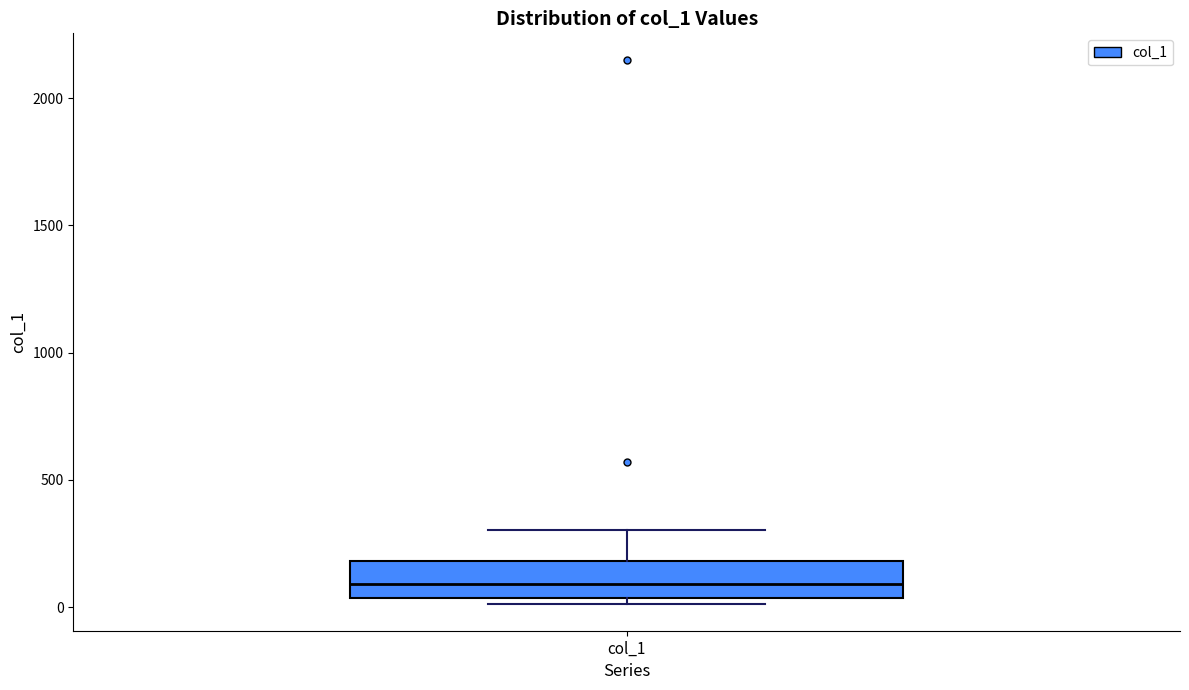

Read this box plot against the y-axis: the position of the median line, the range covered by the box, and the ends of both whiskers. The values are not printed on the chart, so give them approximately, as read against the axis.

median 100, box 50 to 200, whiskers 0 to 300